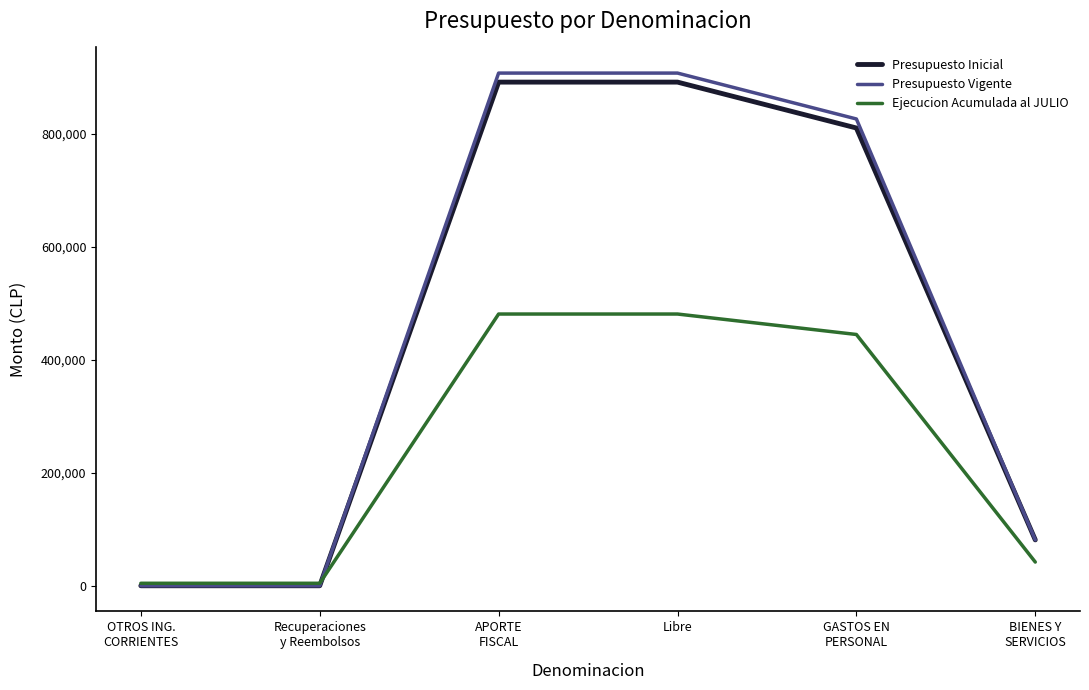

Reading left to right, extract all data points from this chart.

Presupuesto Inicial: 0	0	891216	891216	810008	81208
Presupuesto Vigente: 0	0	907204	907204	825996	81208
Ejecucion Acumulada al JULIO: 4379	4379	480830	480830	444636	41936